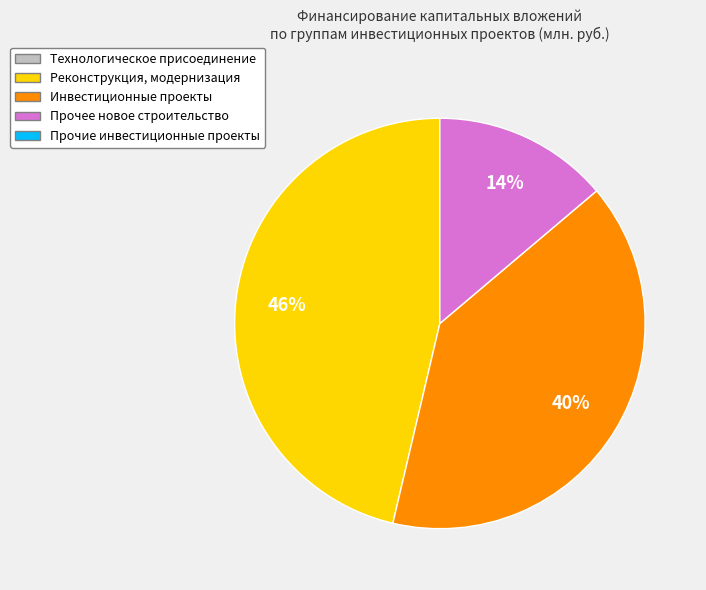

How many segments does this pie chart have?

3